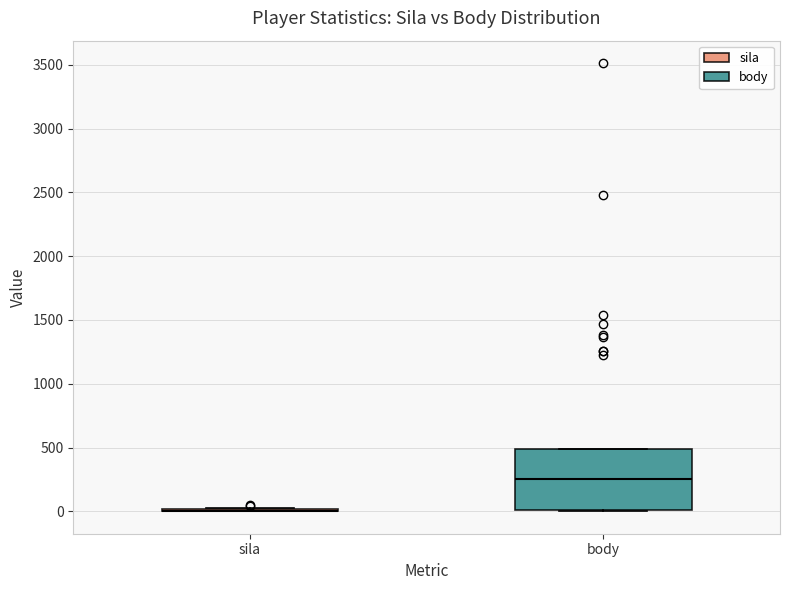

Reading left to right, read every box against the y-axis: the position of its median line, the range the box covers, and the ends of its whiskers. The values are not printed on the chart, so give them approximately, as read against the axis.

sila: box collapsed to a line at 0, whiskers 0 to 0
body: median 250, box 0 to 500, whiskers 0 to 500